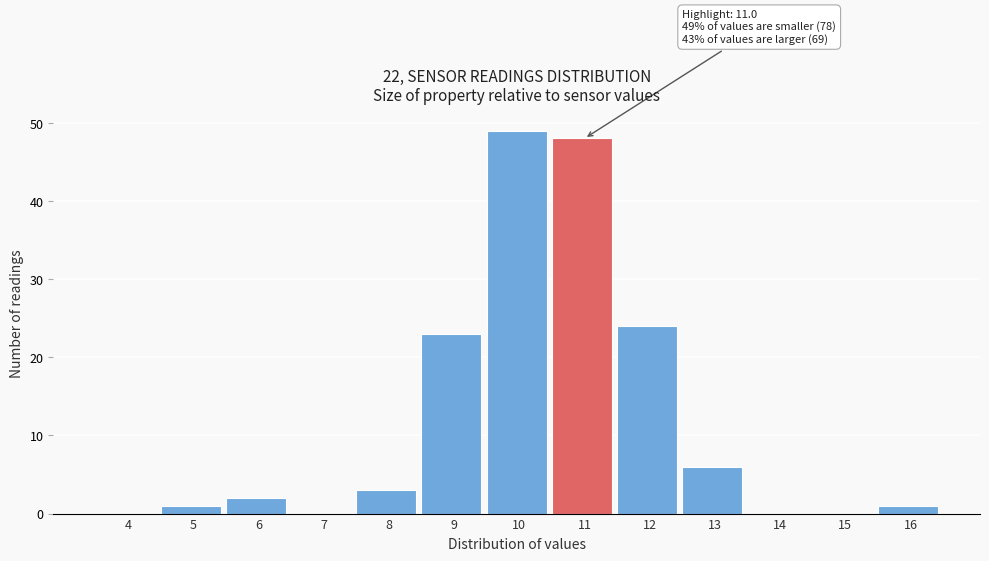

Reading left to right, list all the values displayed in this chart.

4=0	5=1	6=2	7=0	8=3	9=23	10=49	11=48	12=24	13=6	14=0	15=0	16=1